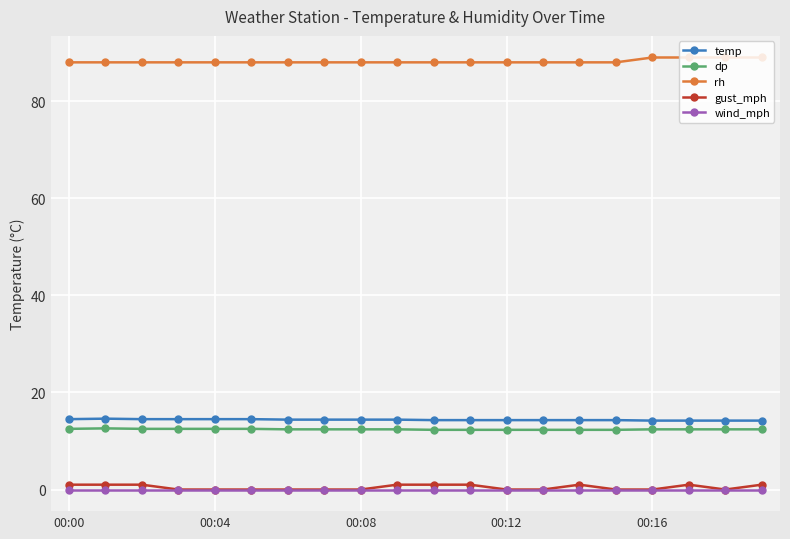

What is the maximum value shown in the chart?

89.0